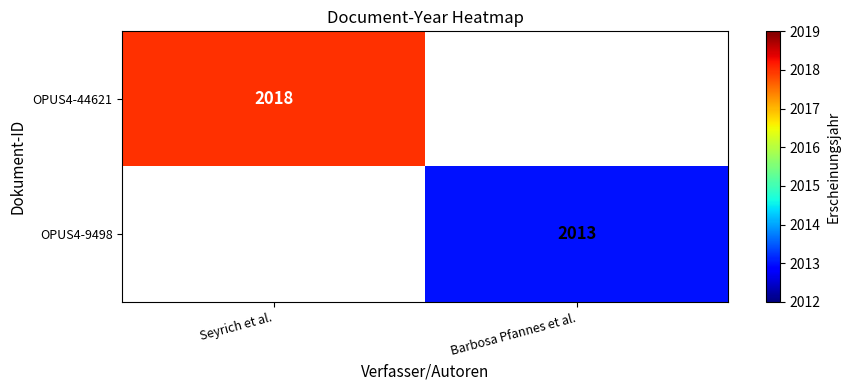

The value of OPUS4-44621 at Seyrich et al. is 2018. True or false?

True